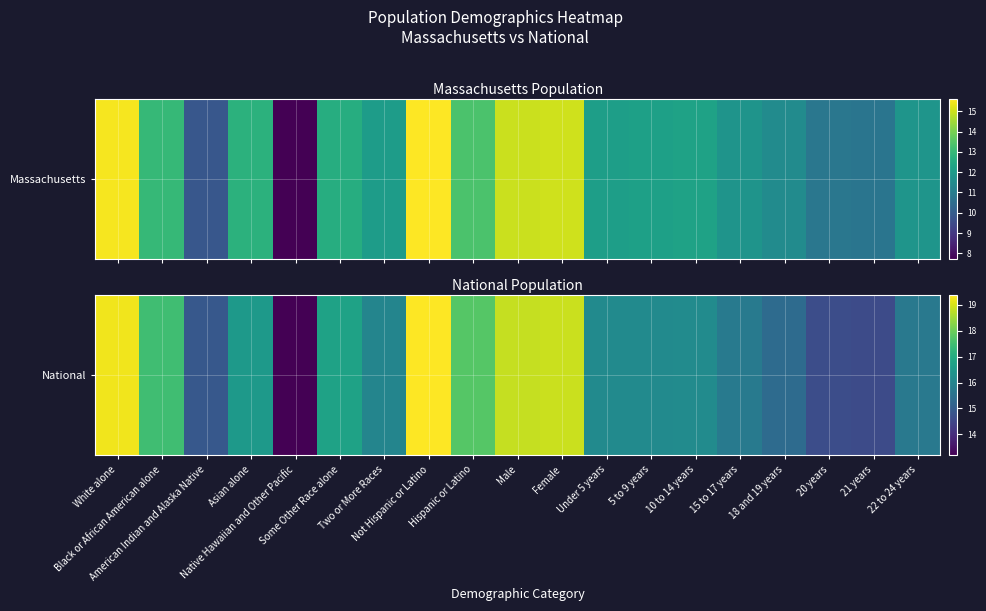

What is the change in value from Asian alone to Hispanic or Latino?

+1.2